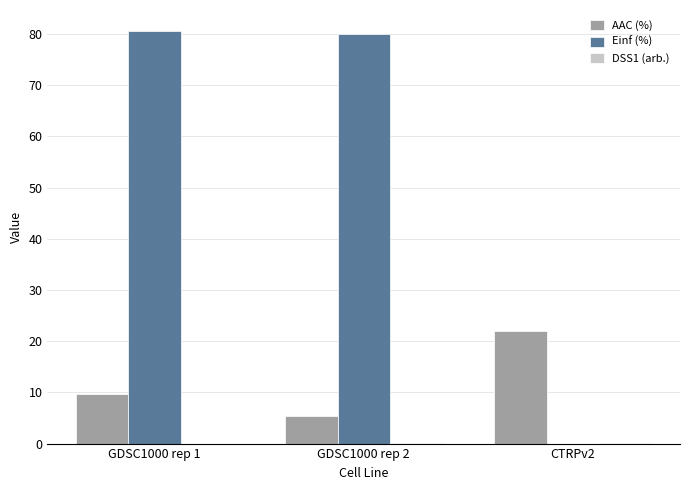

Is the value of Einf (%) at CTRPv2 greater than the value of AAC (%) at GDSC1000 rep 2?

No